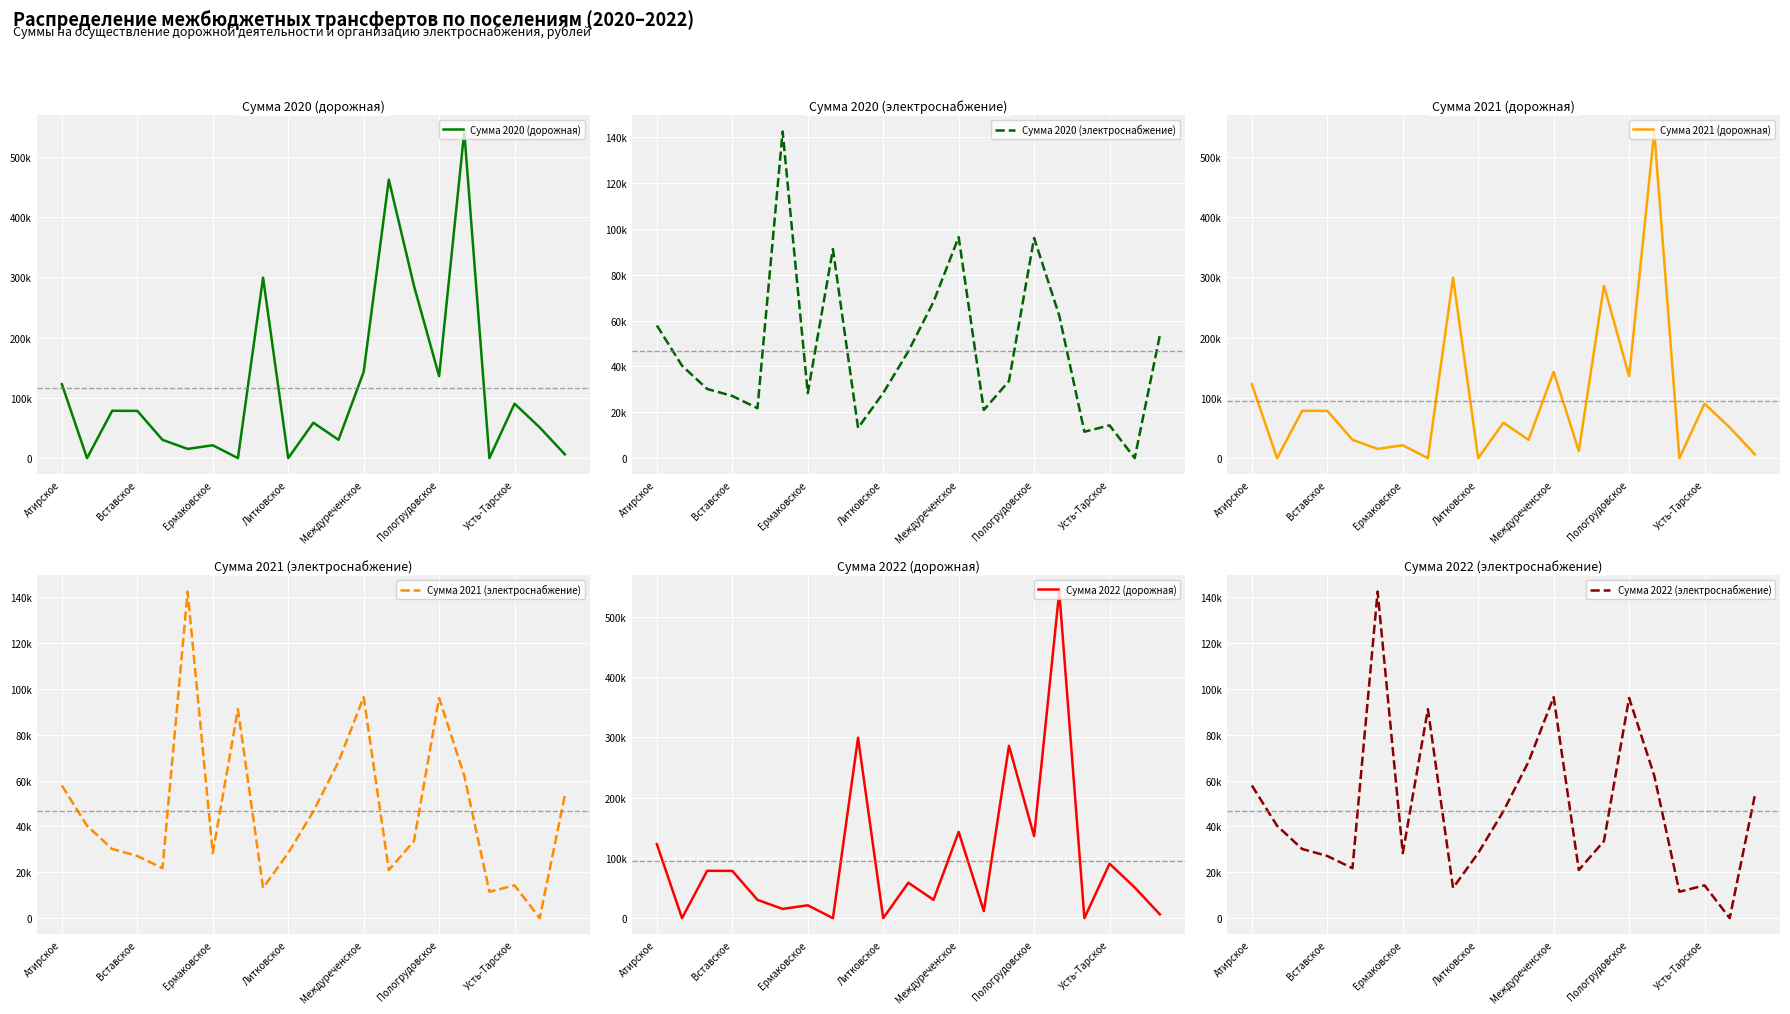

True or false: Сумма 2021 (дорожная) has more than 2 interior local peaks.

True